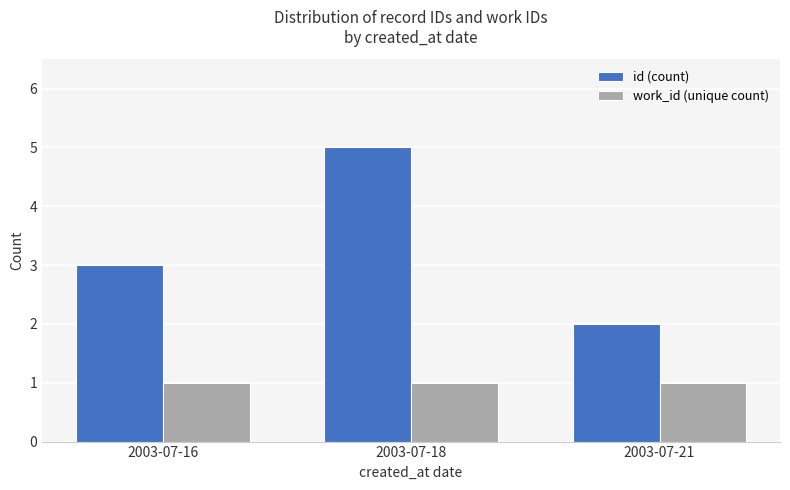

True or false: id (count) has a value of 3 at 2003-07-16.

True